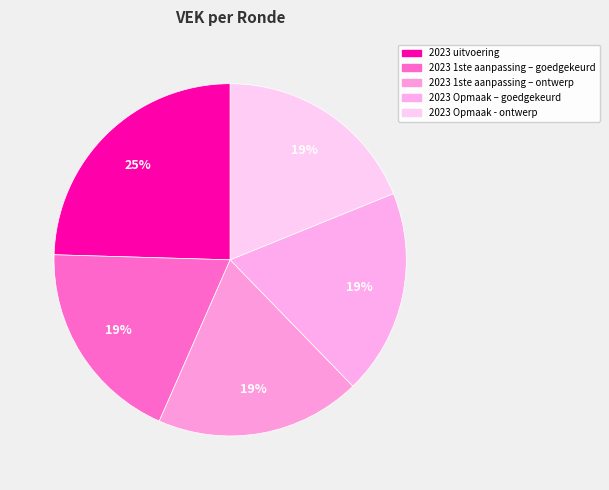

How many segments does this pie chart have?

5